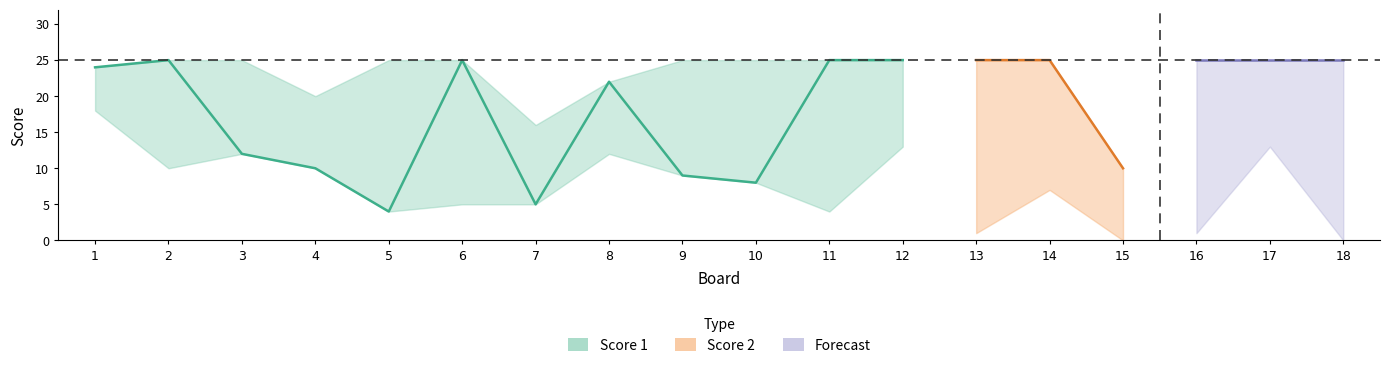

Is it true that Score 1 equals 25 at 12?

True